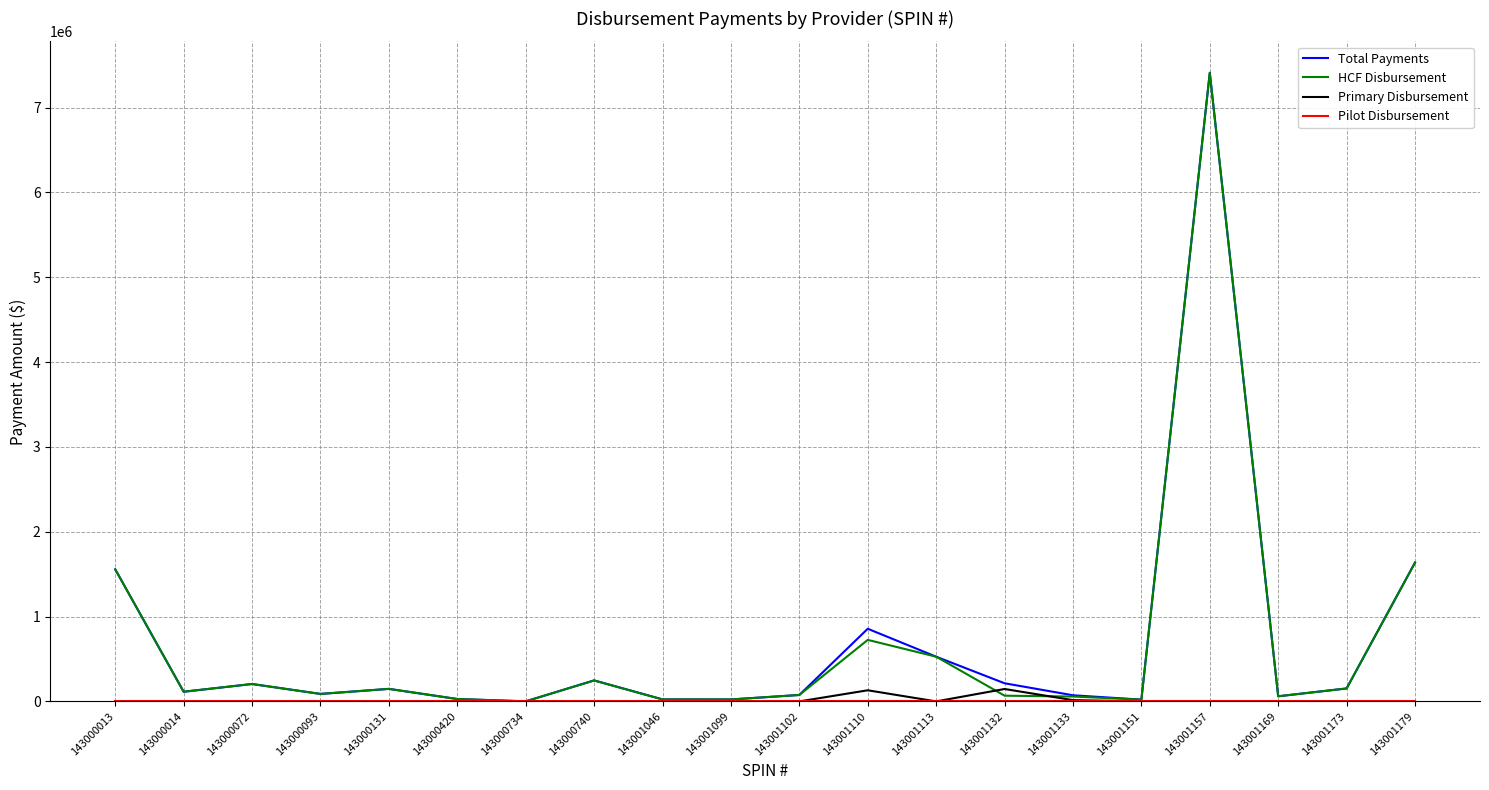

At which category is the sum across all series the highest?

143001157